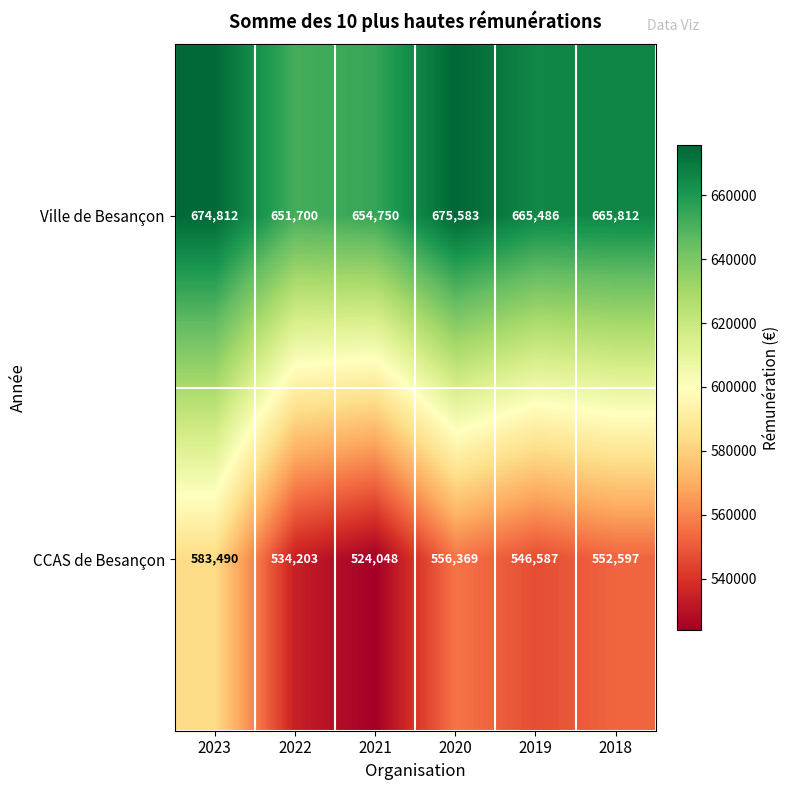

At which label is Ville de Besançon closest to 663641?

2019